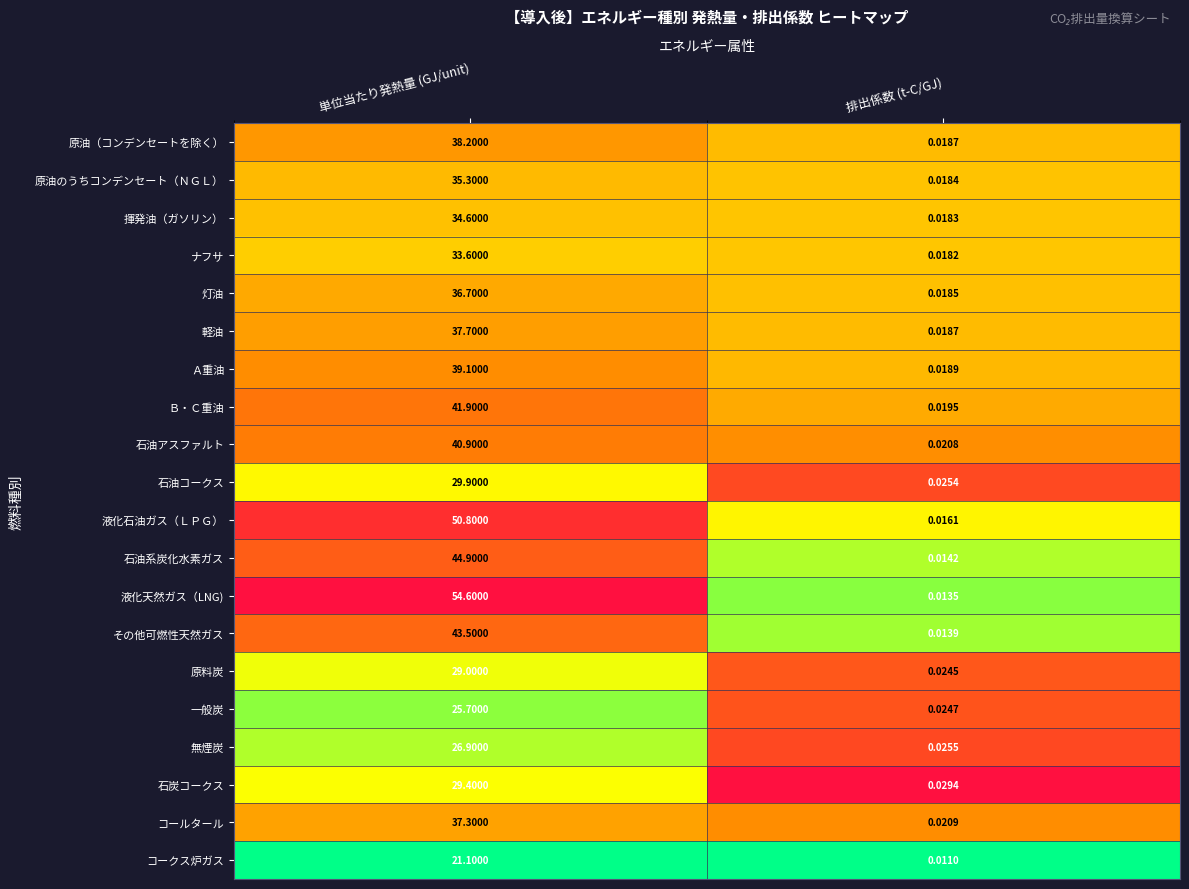

Which series has the largest total across all categories?

液化天然ガス（LNG)